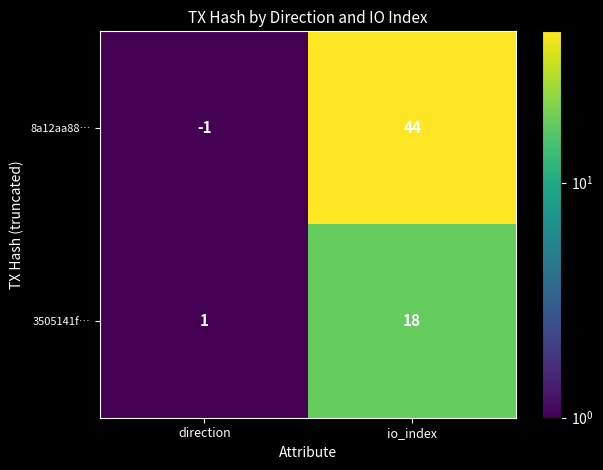

At io_index, list the series in order from smallest to largest.

3505141f…, 8a12aa88…